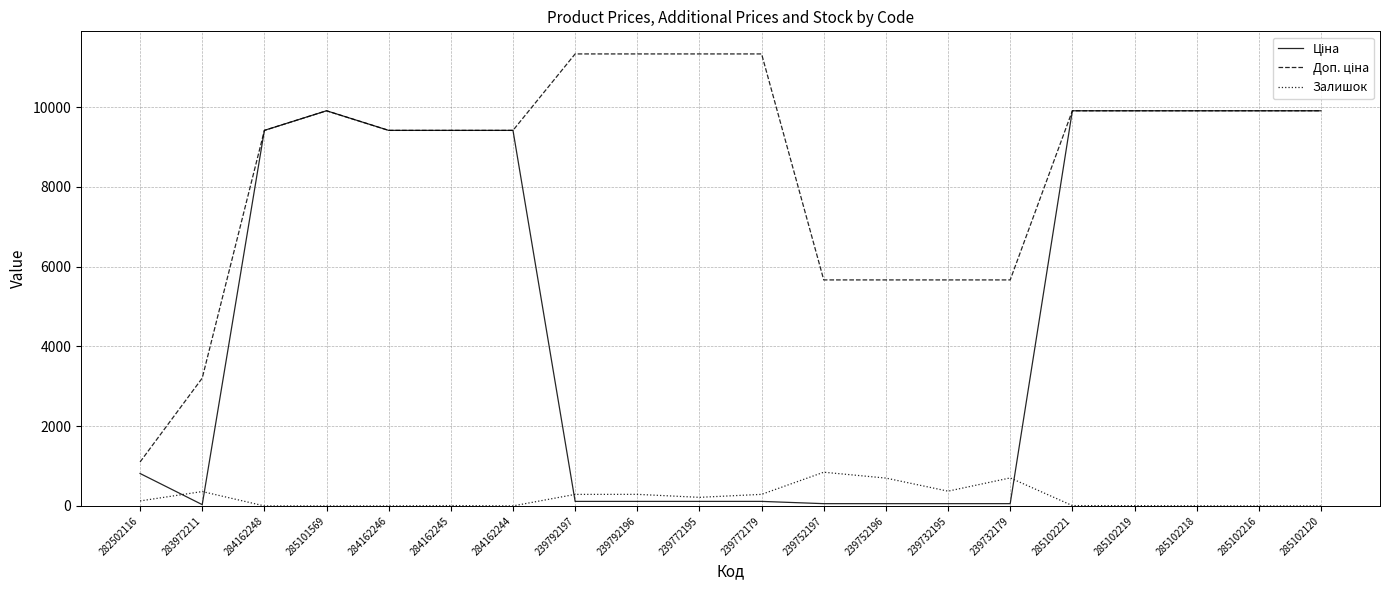

Does the chart display data point markers on the line(s)?

No